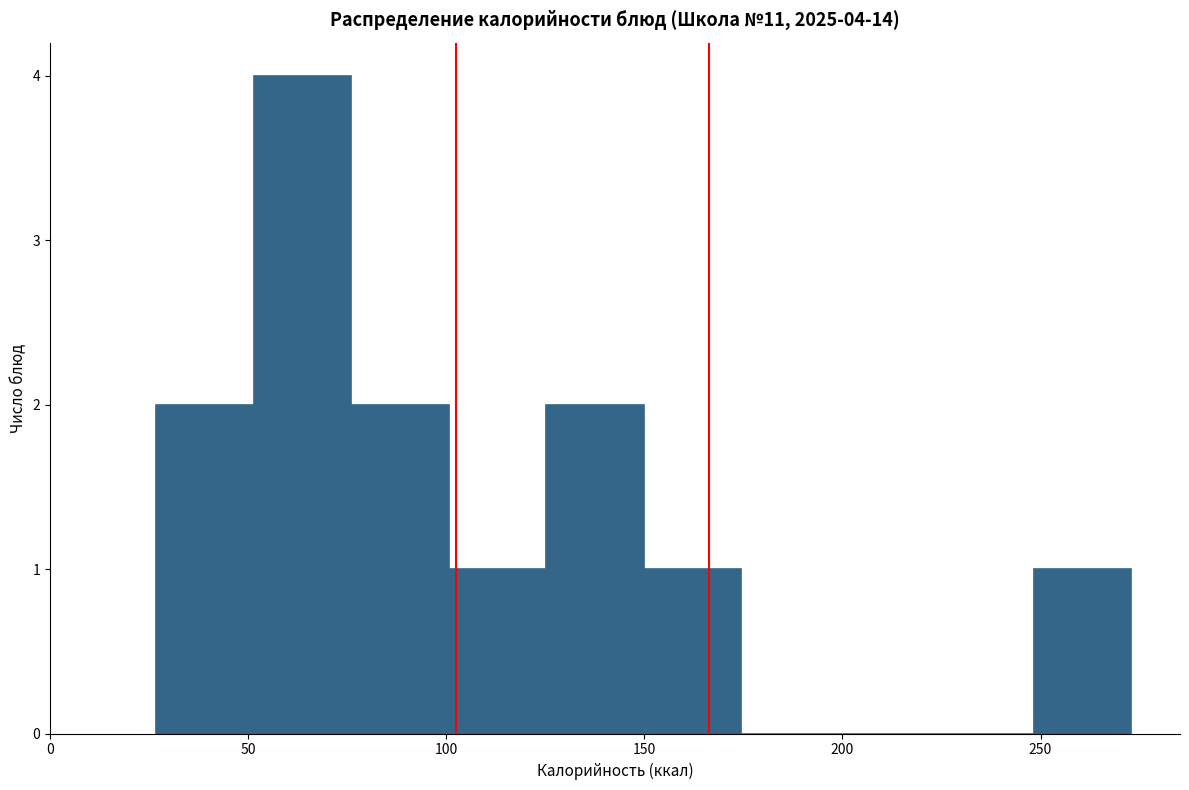

Which range on the x-axis has the tallest bar?

50 to 75